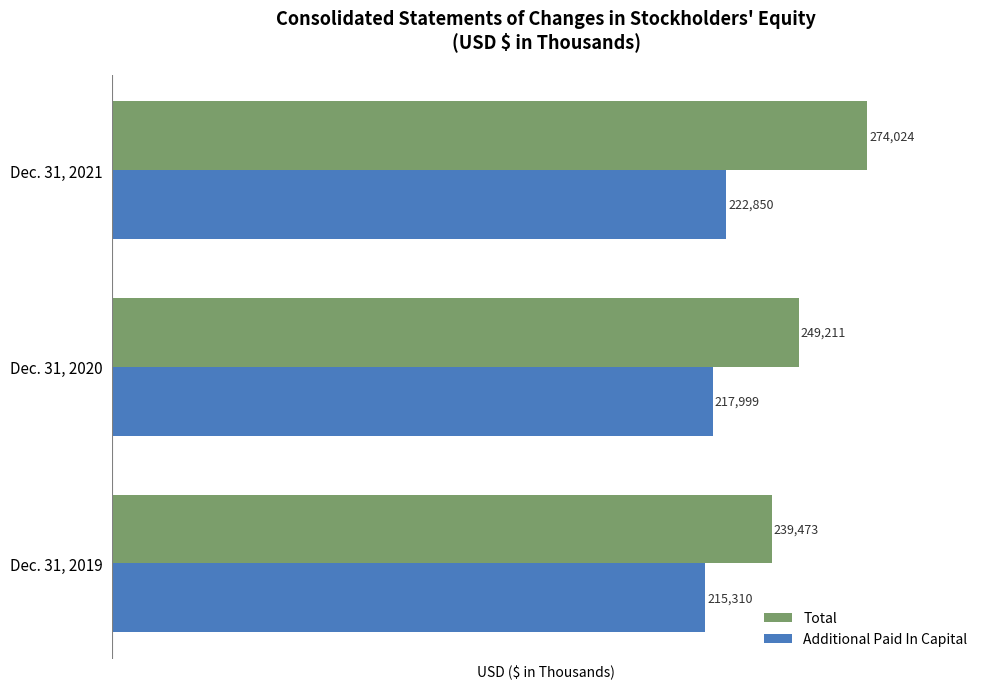

How many series are shown in this chart?

2